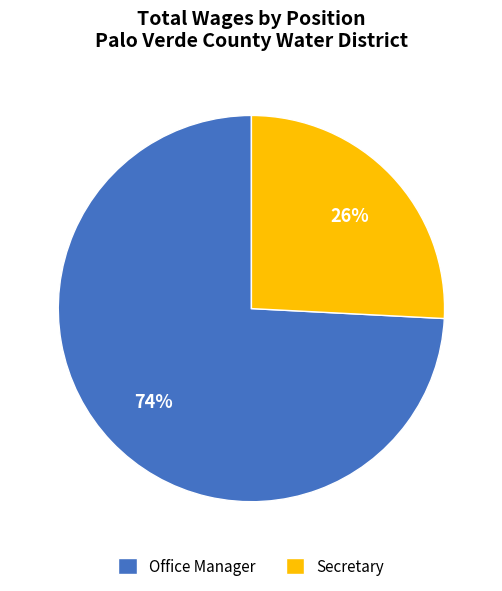

True or false: Office Manager accounts for 74% of the total.

True